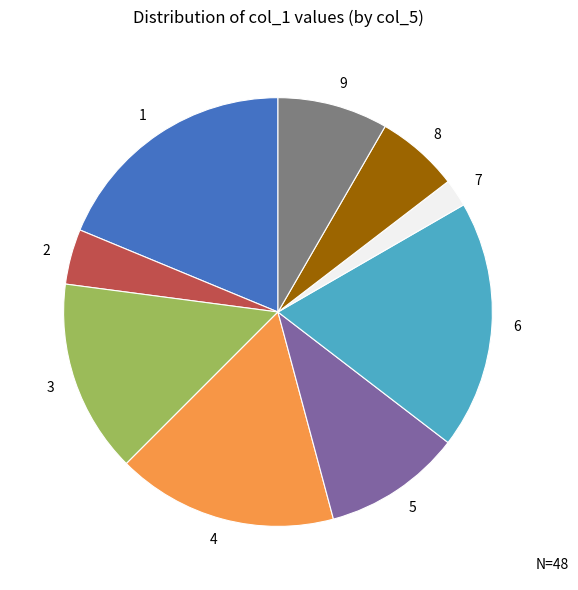

Is there any slice that represents more than half of the pie?

No